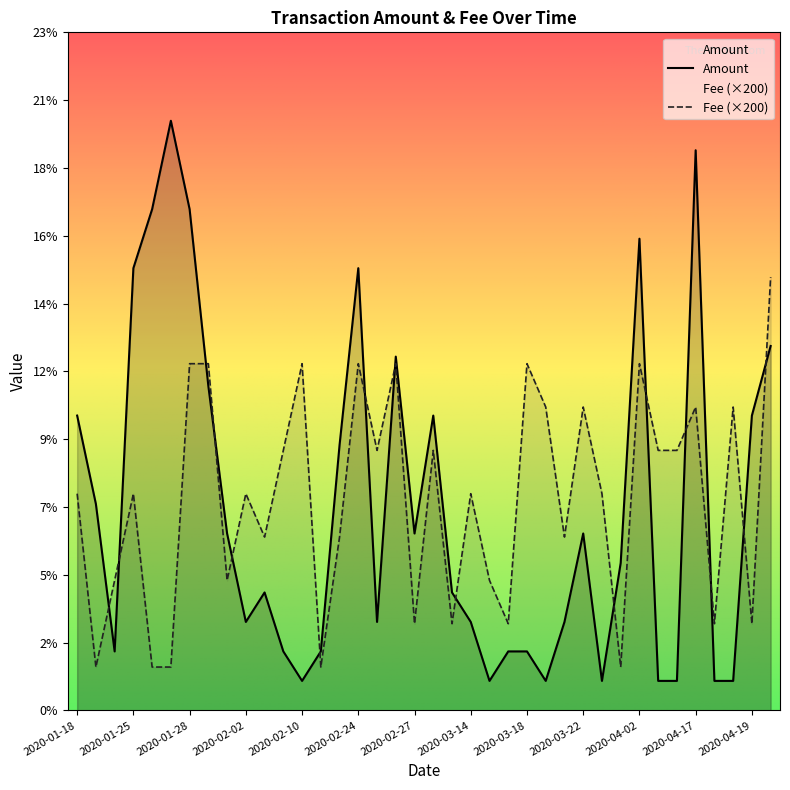

At which label is Amount closest to 10?

2020-04-19